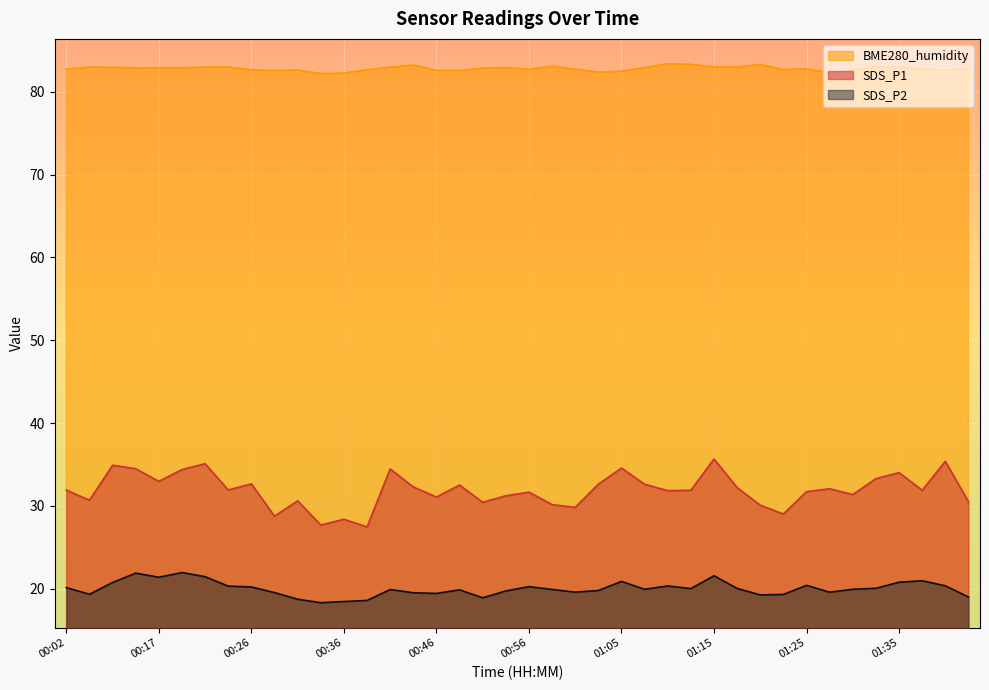

Between 00:46 and 01:01, which series saw the biggest shift?

SDS_P1